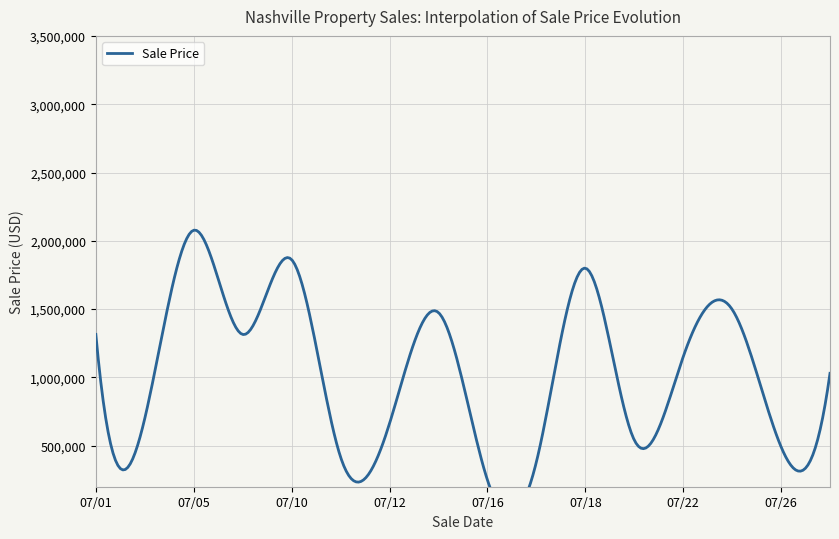

What is the difference between the second highest and second lowest values?

2305000